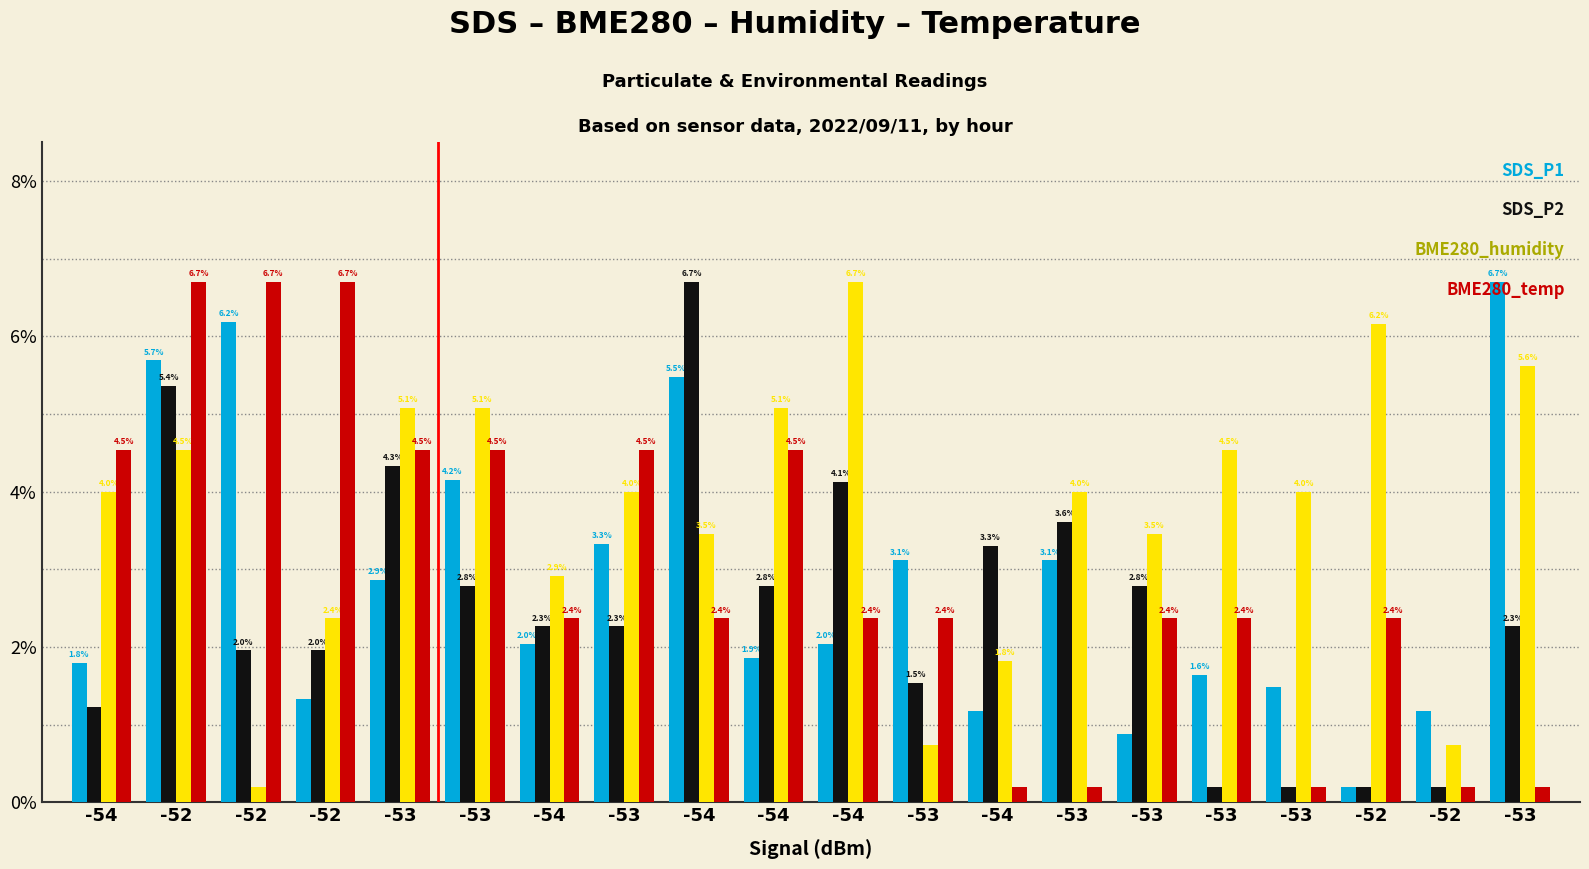

How many bars are there in total?

80